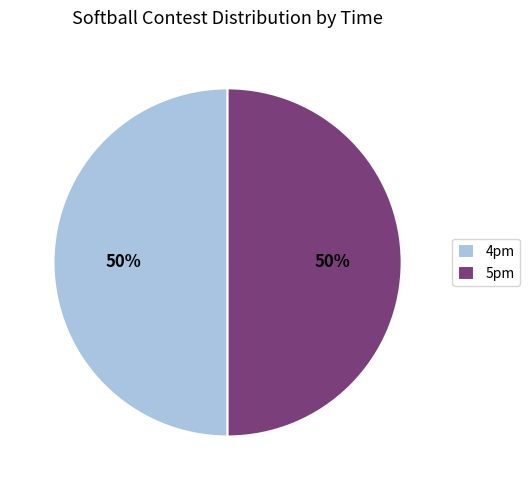

How many segments does this pie chart have?

2